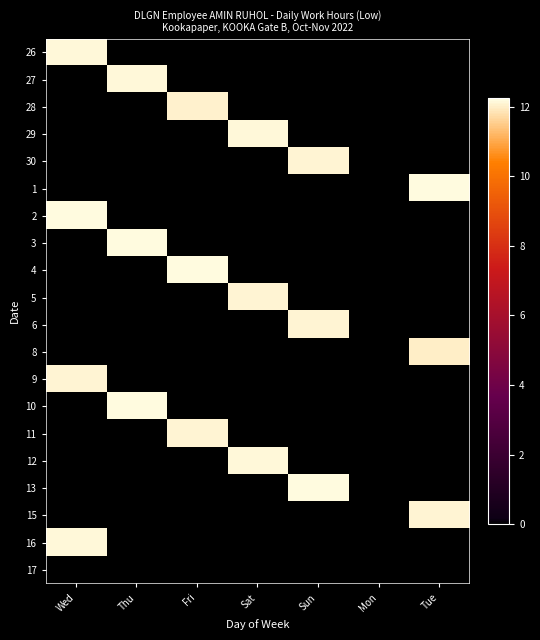

At which category is the sum across all series the highest?

Wed